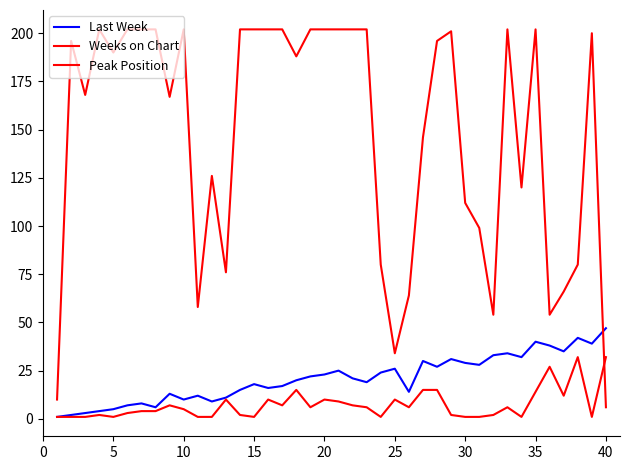

How many lines are shown in the chart?

3